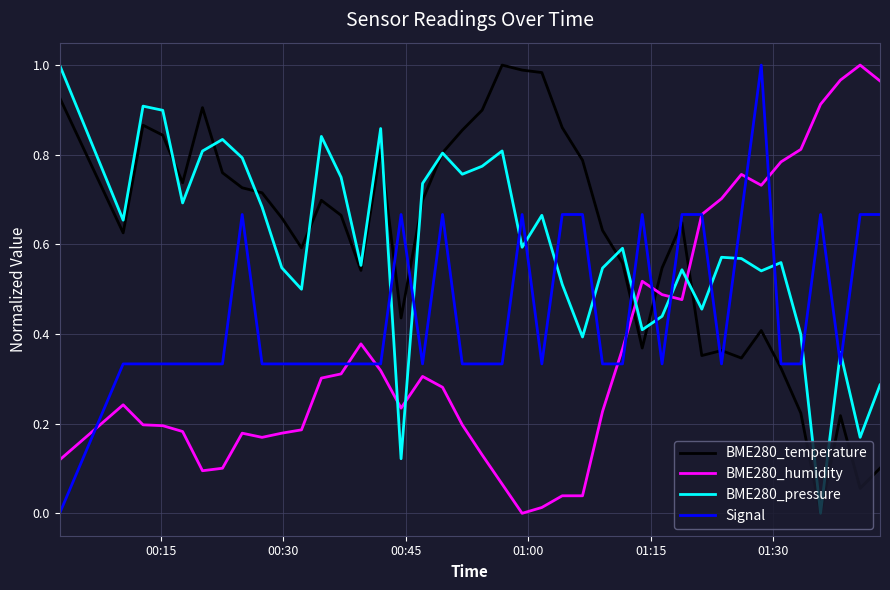

True or false: BME280_temperature and BME280_humidity intersect in this chart.

True